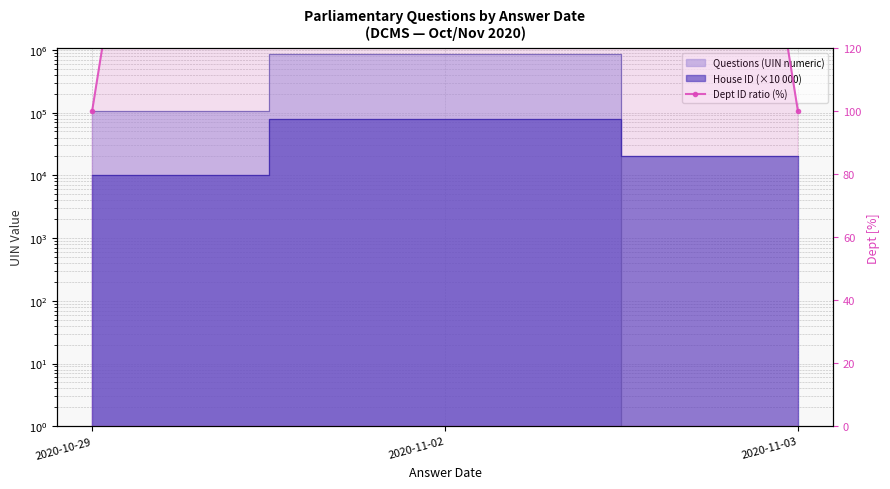

Reading left to right, list all the values displayed in this chart.

100	800	100